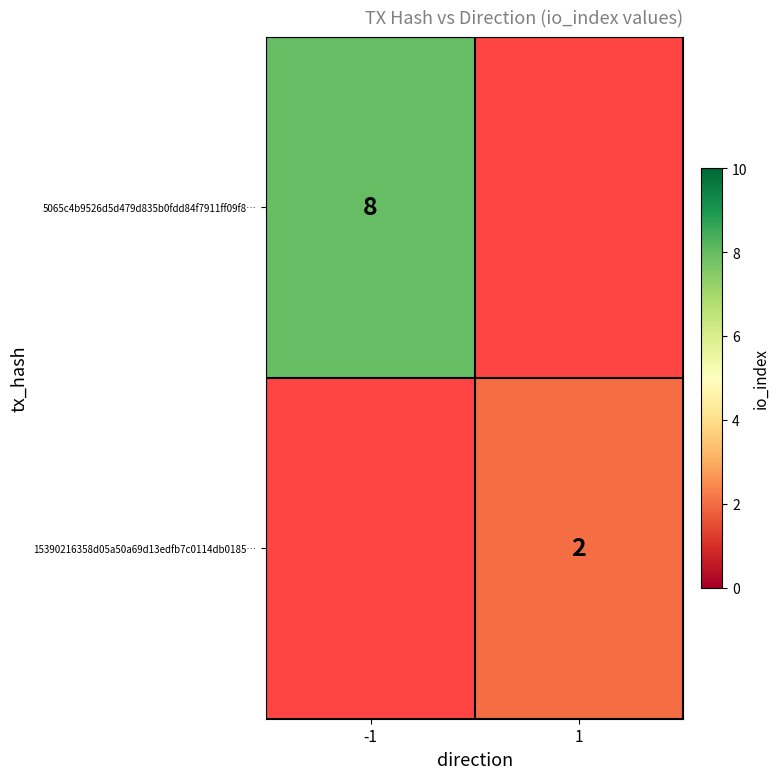

True or false: 5065c4b9526d5d479d835b0fdd84f7911ff09f8… has a value of 8 at -1.

True